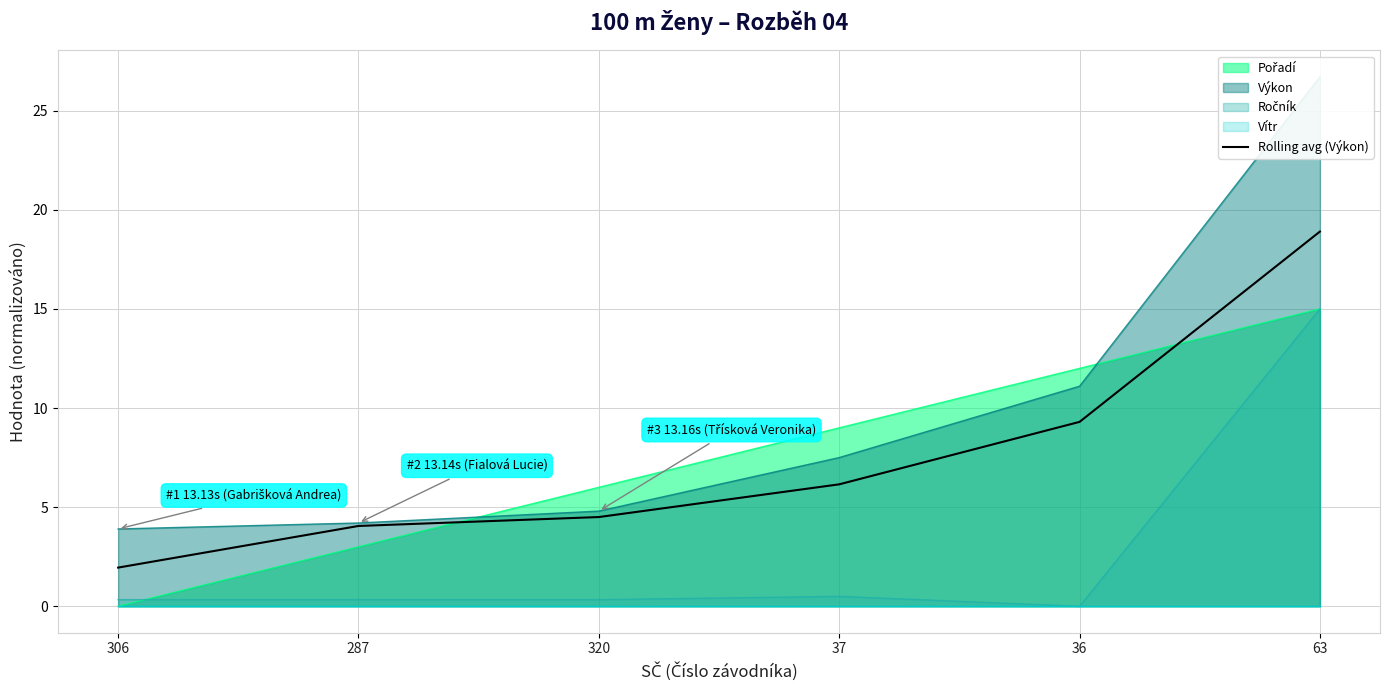

At which label is the value closest to 10?

36